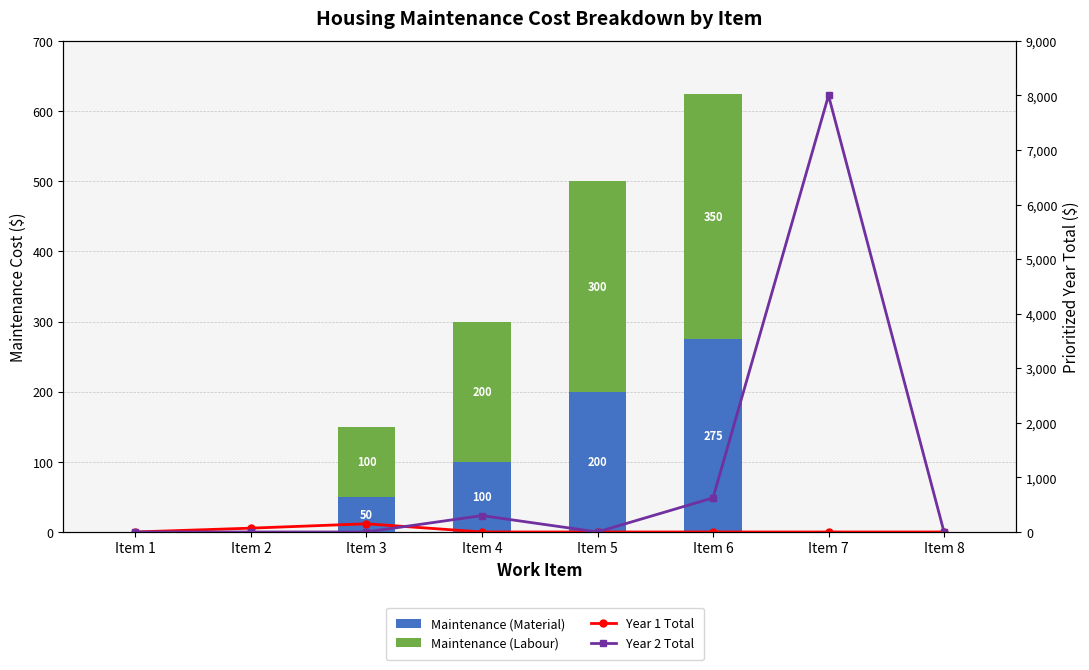

Which series changed the most between Item 2 and Item 6?

Year 2 Total